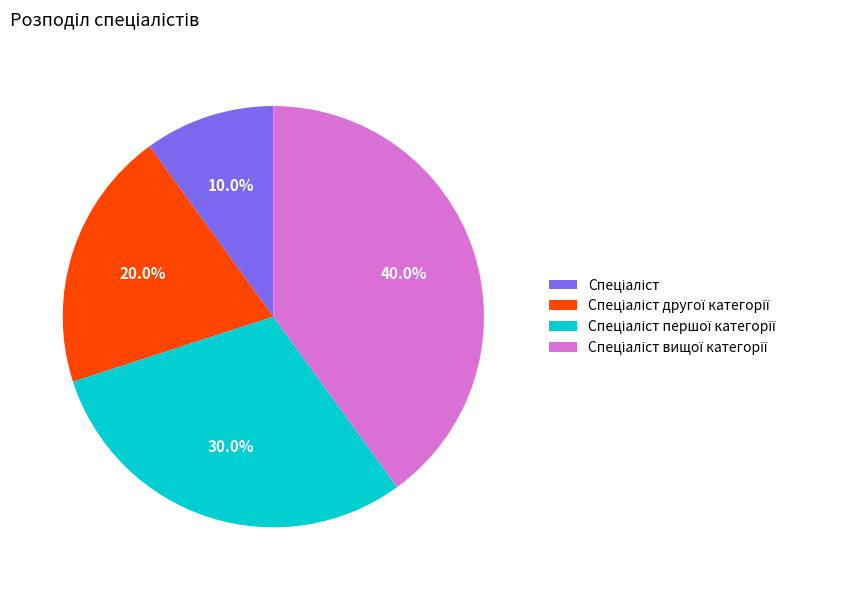

Is there any slice that represents more than half of the pie?

No